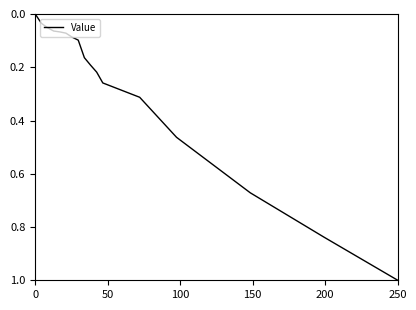

What is the maximum value shown in the chart?

1.0